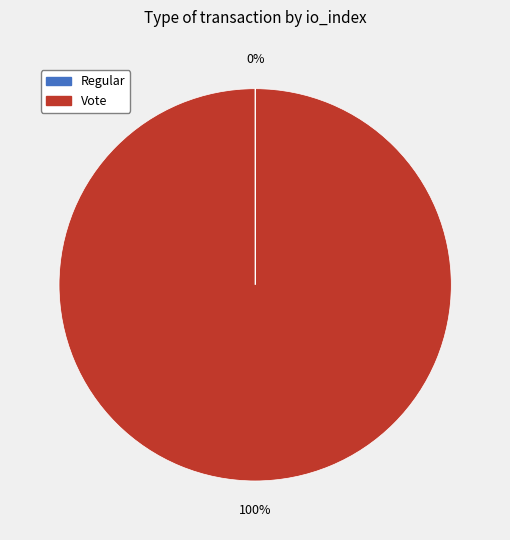

To the nearest percent, what portion does Vote represent?

100%